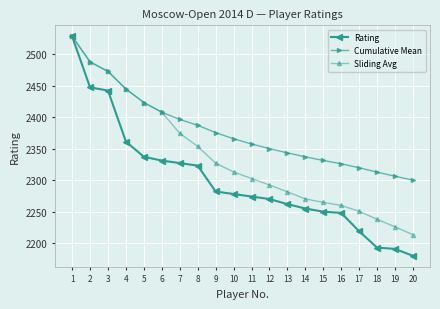

What is the highest value of the Rating series?

2528.0